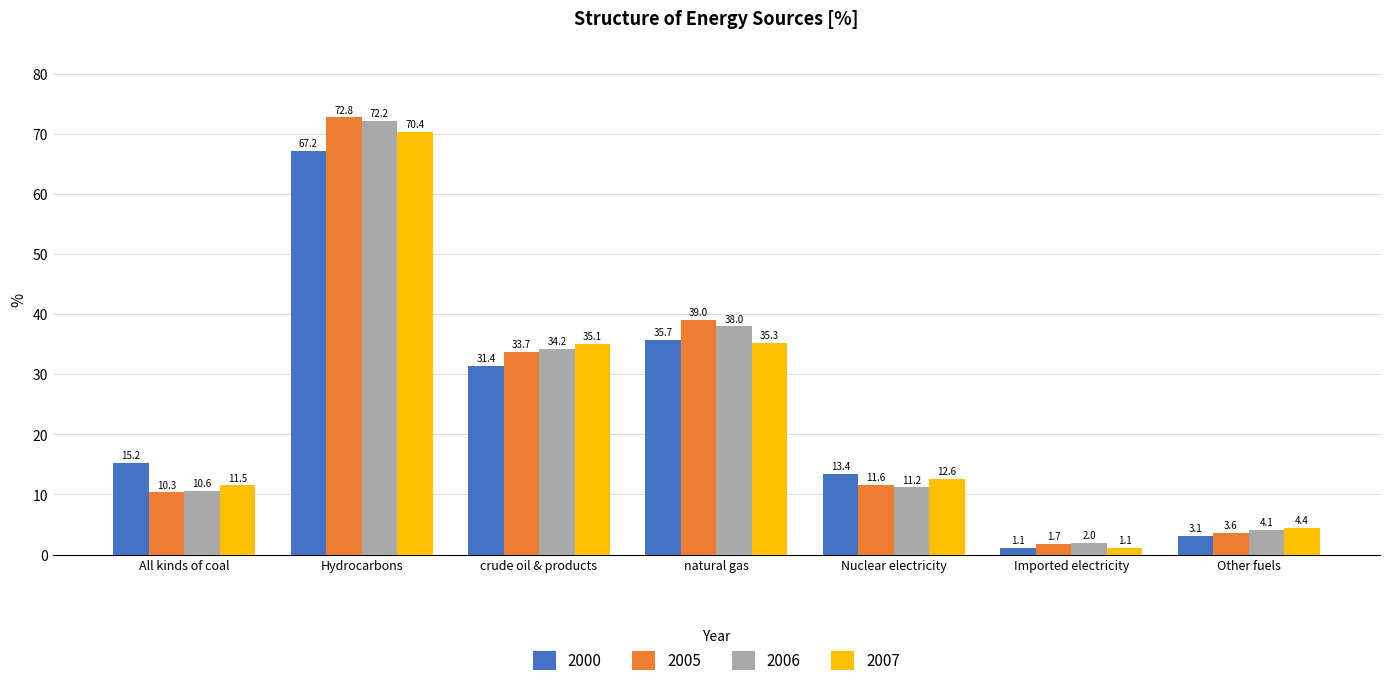

Reading right to left, extract all data points from this chart.

2000: Other fuels=3.1	Imported electricity=1.1	Nuclear electricity=13.4	natural gas=35.7	crude oil & products=31.4	Hydrocarbons=67.2	All kinds of coal=15.2
2005: Other fuels=3.6	Imported electricity=1.7	Nuclear electricity=11.6	natural gas=39.0	crude oil & products=33.7	Hydrocarbons=72.8	All kinds of coal=10.3
2006: Other fuels=4.1	Imported electricity=2.0	Nuclear electricity=11.2	natural gas=38.0	crude oil & products=34.2	Hydrocarbons=72.2	All kinds of coal=10.6
2007: Other fuels=4.4	Imported electricity=1.1	Nuclear electricity=12.6	natural gas=35.3	crude oil & products=35.1	Hydrocarbons=70.4	All kinds of coal=11.5